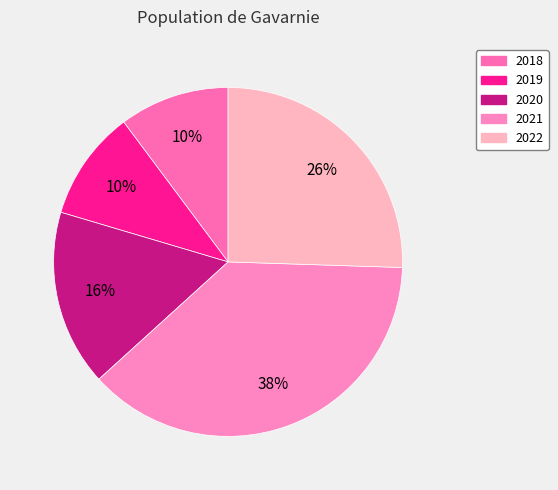

To the nearest percent, what is the difference between the 2018 and 2020 slice percentages?

6%